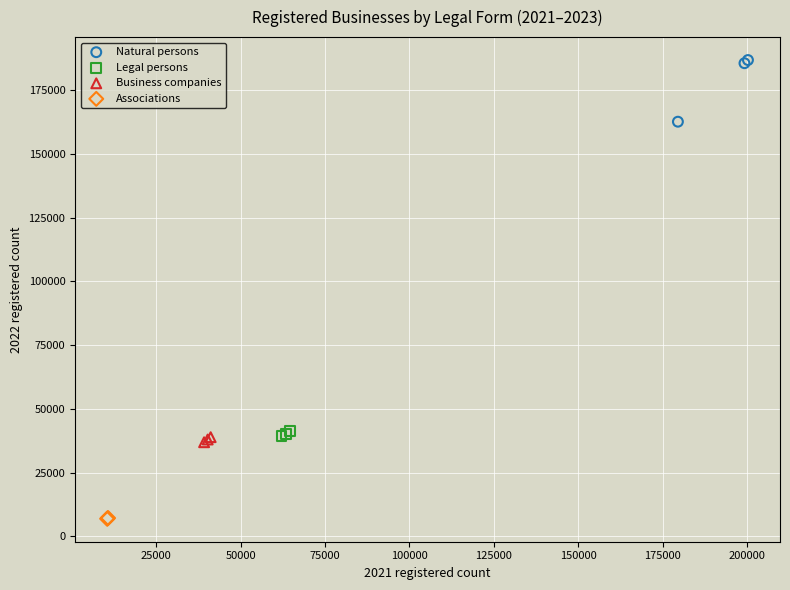

Which series has the largest Y range (max minus min)?

Natural persons